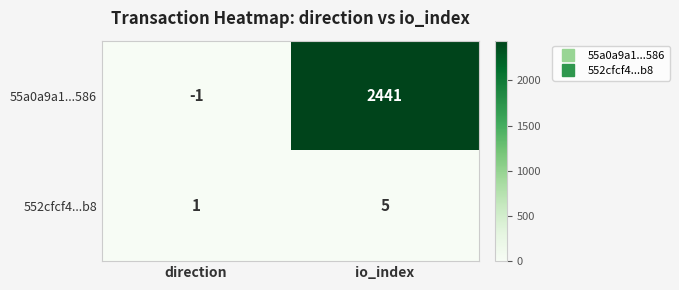

At which category does the chart reach its peak across all series?

io_index